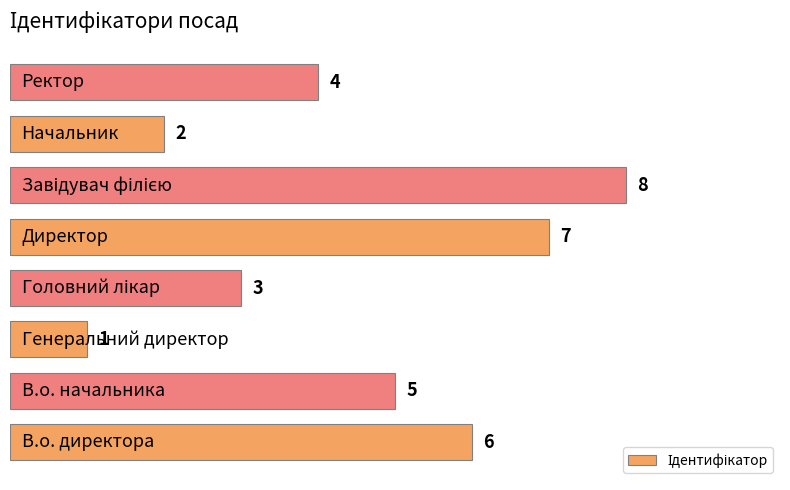

How many values are between 3 and 7?

5